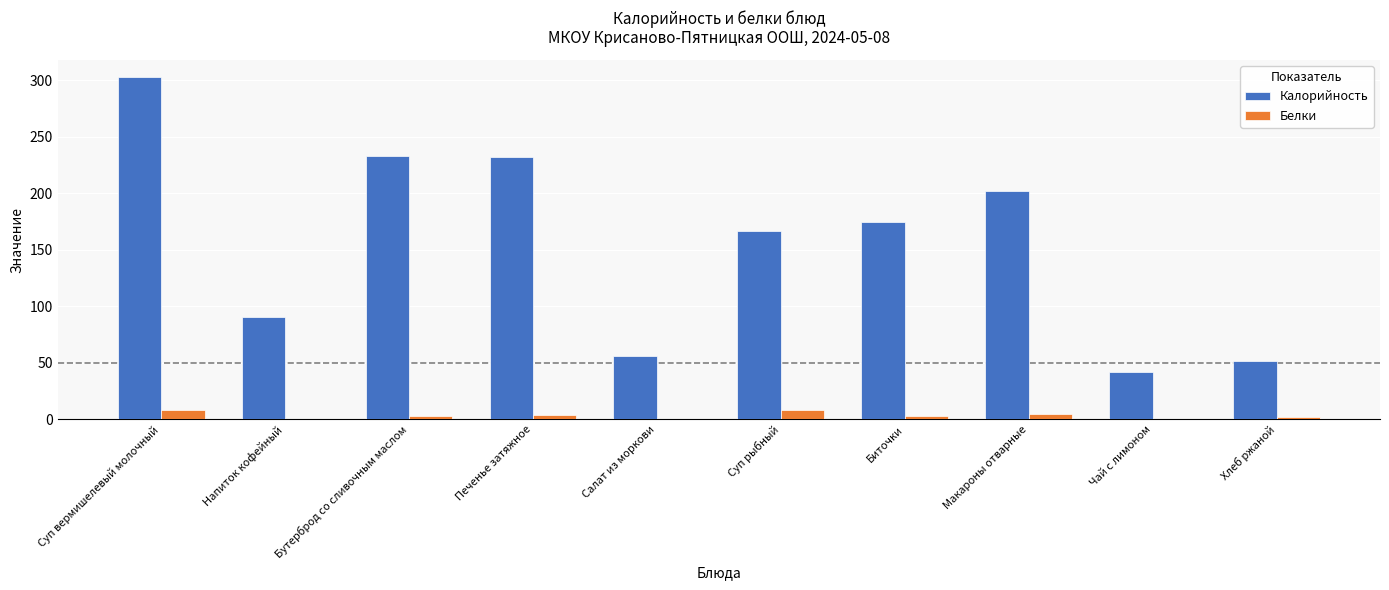

Between Биточки and Чай с лимоном, which series saw the biggest shift?

Калорийность